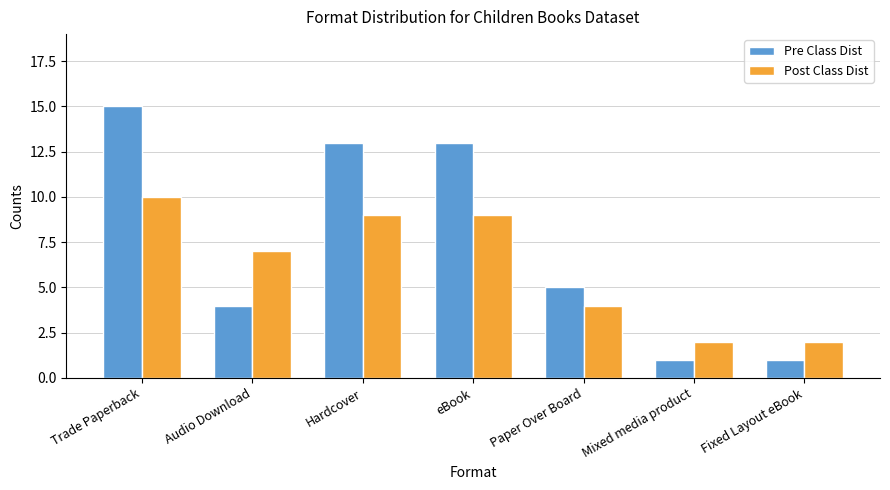

Is it true that Post Class Dist equals 12 at Audio Download?

False